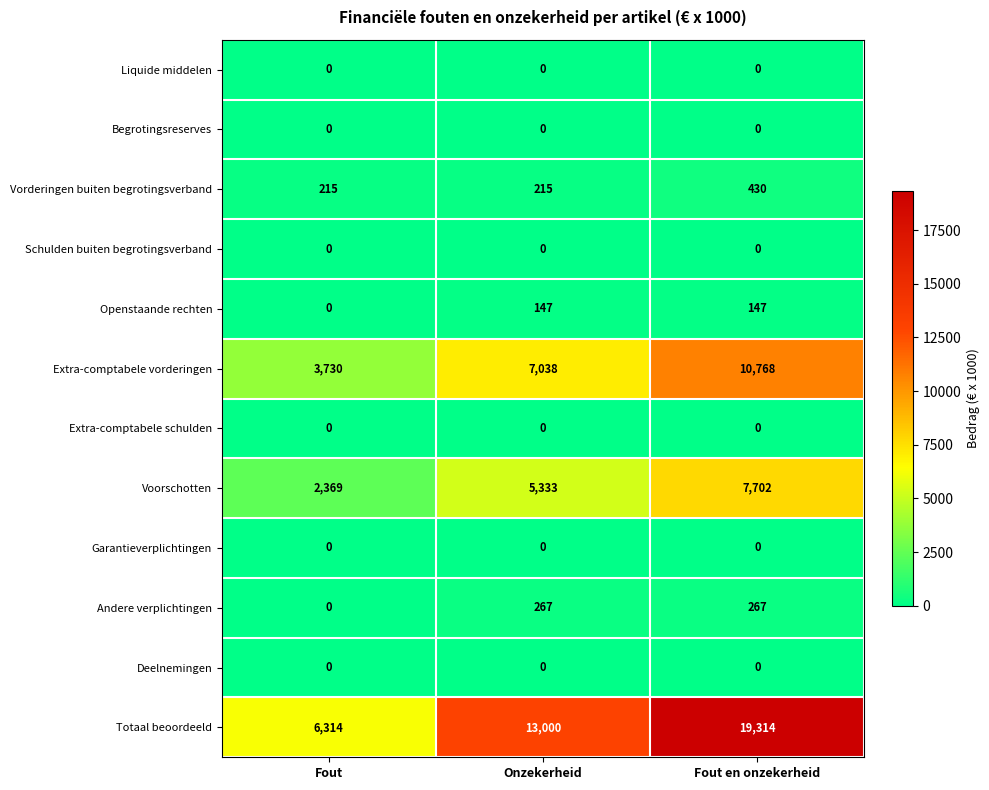

What is the spread (max minus min) of values at Fout?

6314